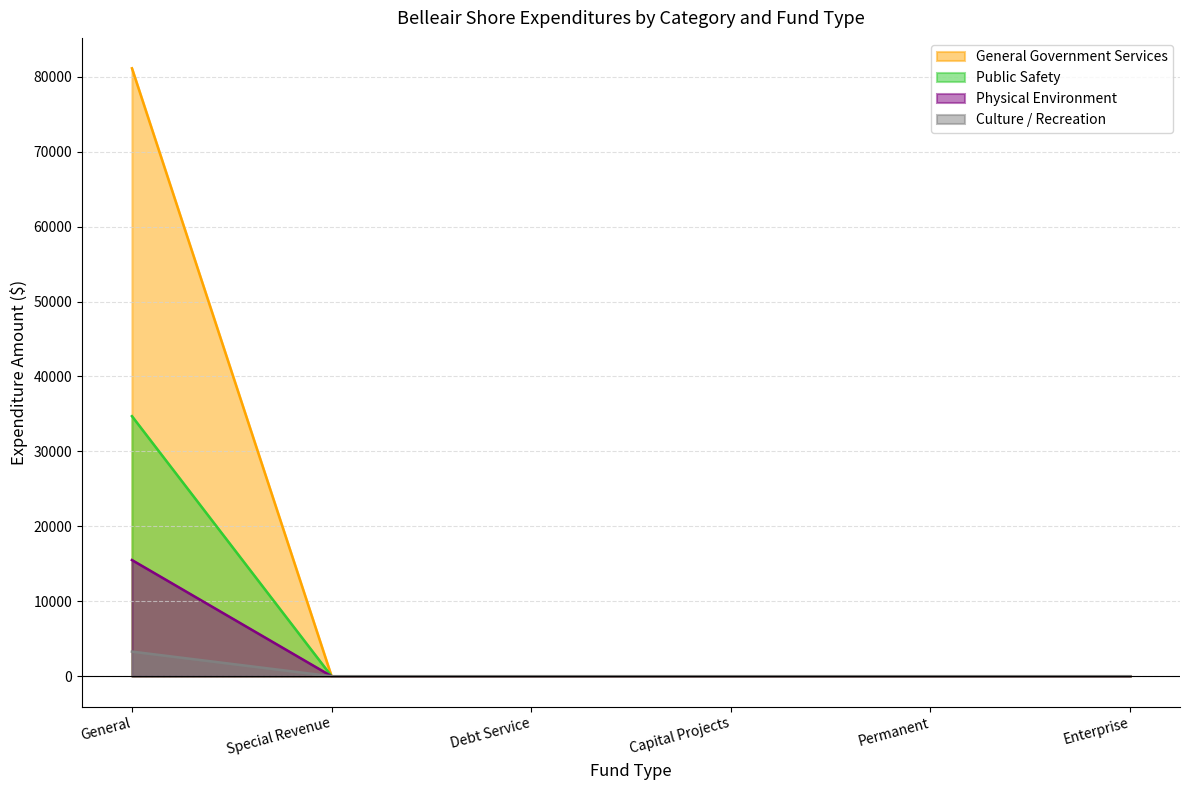

How many lines are shown in the chart?

4